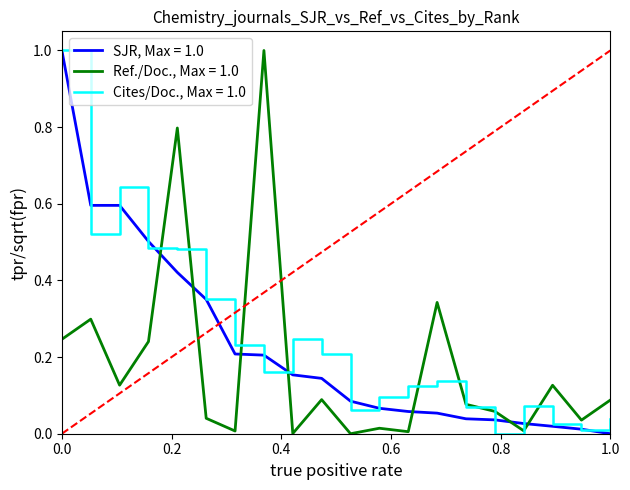

Rank the series by their average value, from highest to lowest.

Cites/Doc., Max = 1.0, SJR, Max = 1.0, Ref./Doc., Max = 1.0